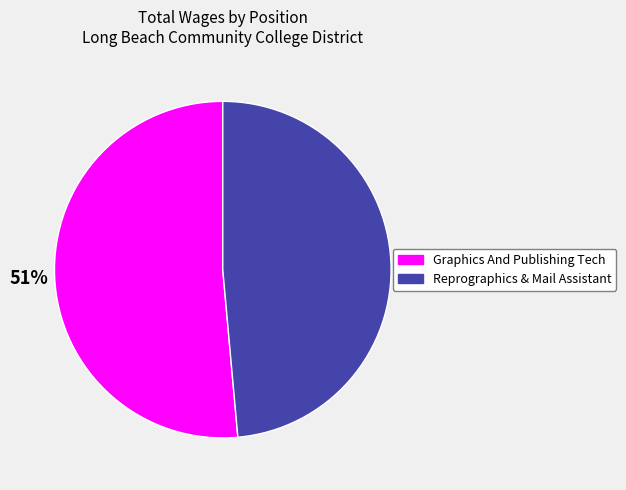

How many slices are in this pie chart?

2